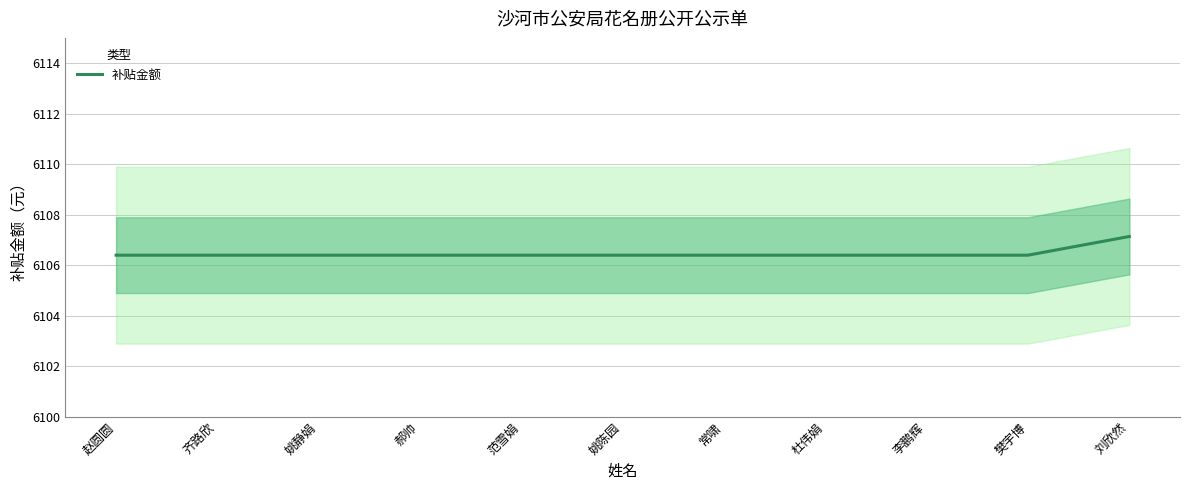

Reading left to right, extract all data points from this chart.

赵圆圆=6106.4	齐路欣=6106.4	姚静娟=6106.4	郝帅=6106.4	范雪娟=6106.4	姚陈园=6106.4	常啸=6106.4	杜伟娟=6106.4	李鹏辉=6106.4	樊宇博=6106.4	刘欣然=6107.1